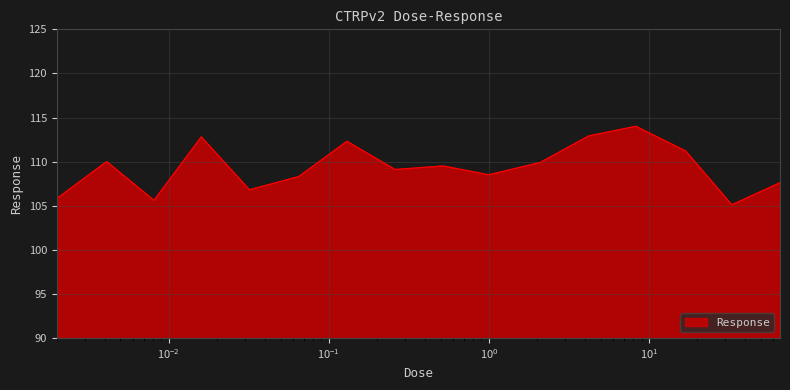

What is the difference between the maximum and minimum values?

8.9